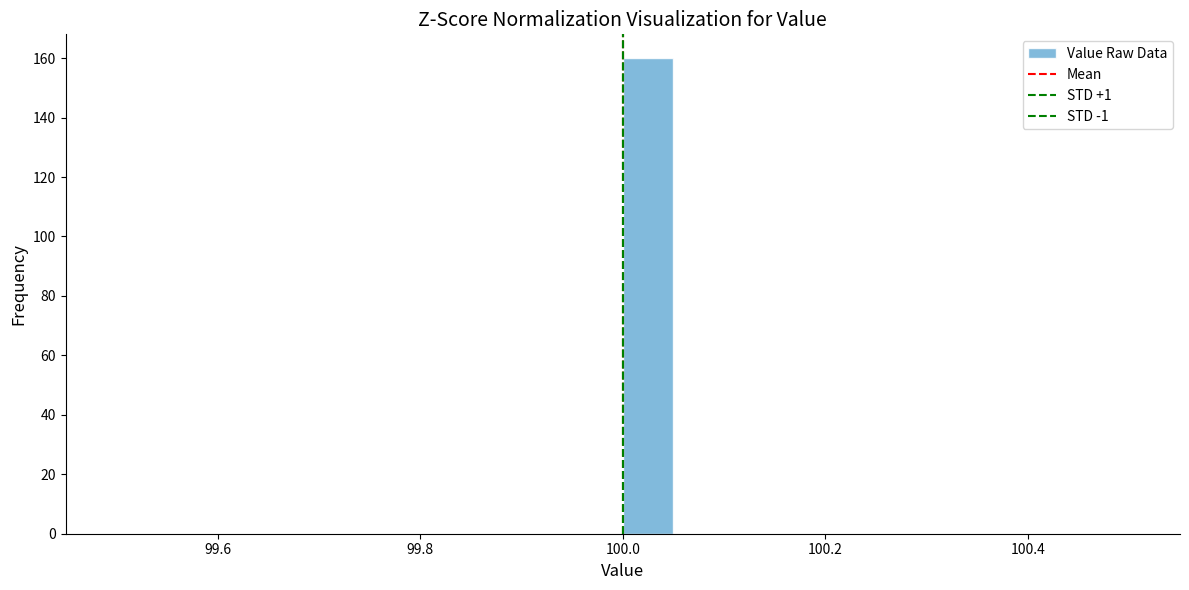

Around what value on the x-axis is the tallest bar? Give the approximate position of its centre, as read against the axis.

100.02